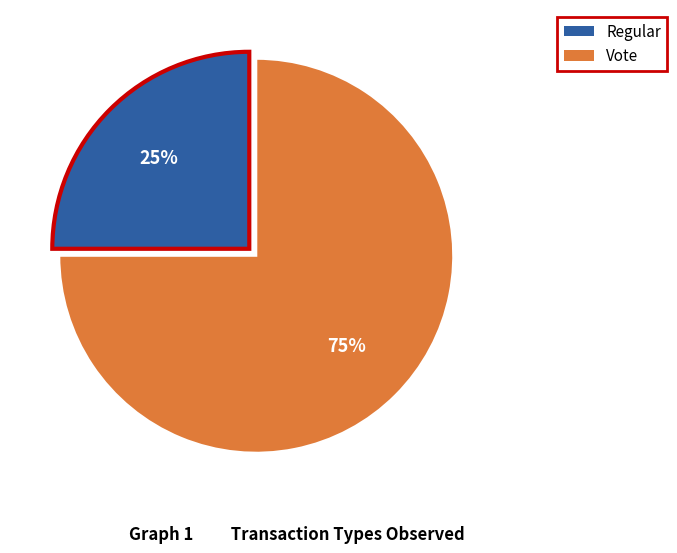

Which has a higher value, Vote or Regular?

Vote